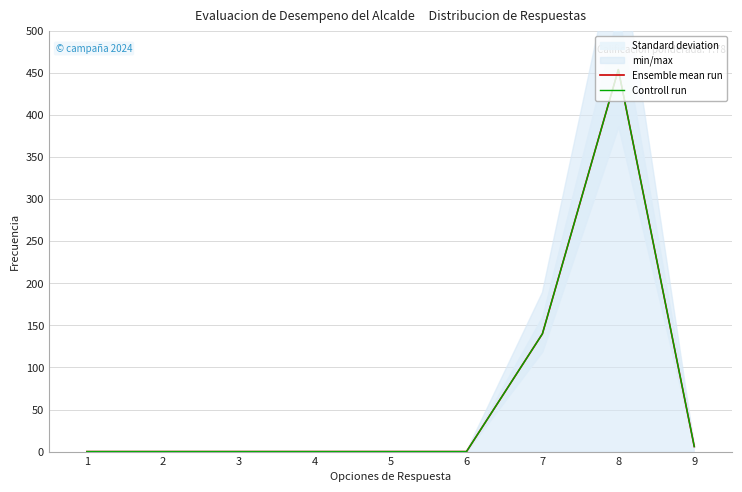

True or false: Ensemble mean run and Controll run intersect in this chart.

False